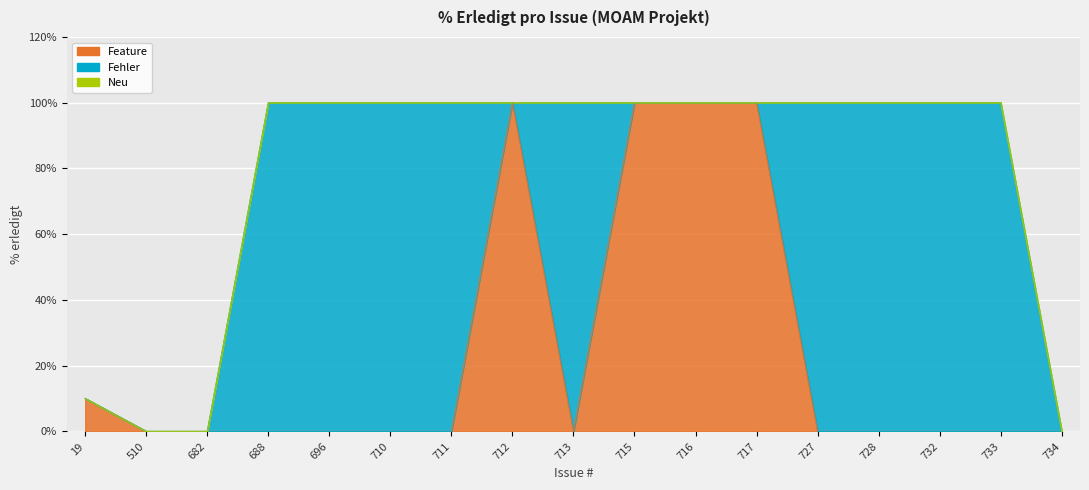

Which series has the largest total across all categories?

Fehler